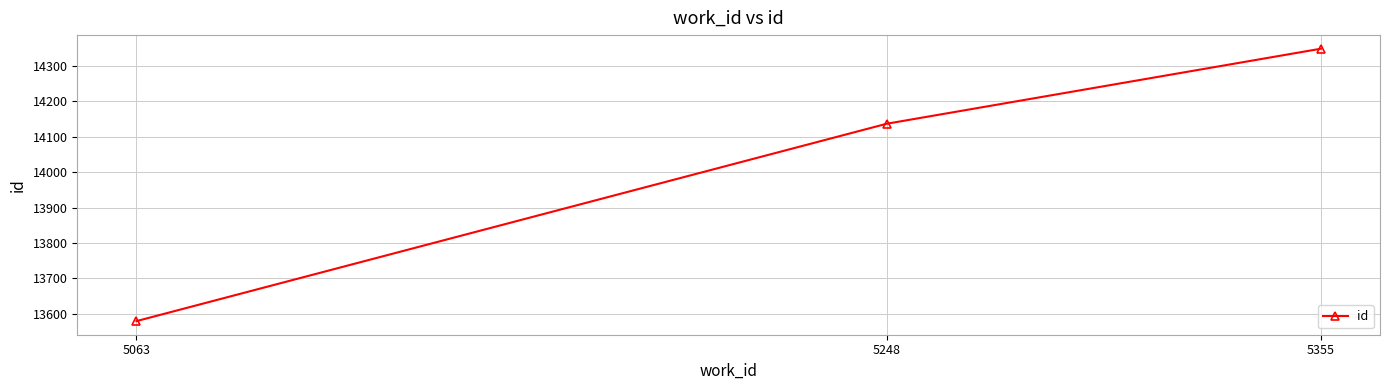

How many lines are shown in the chart?

1